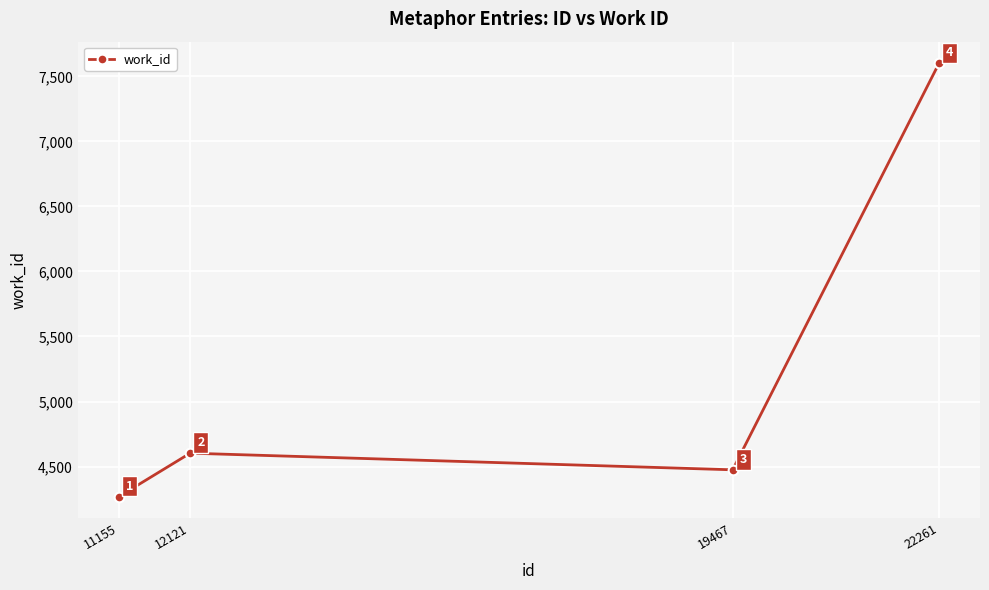

Where is the first local maximum?

12121